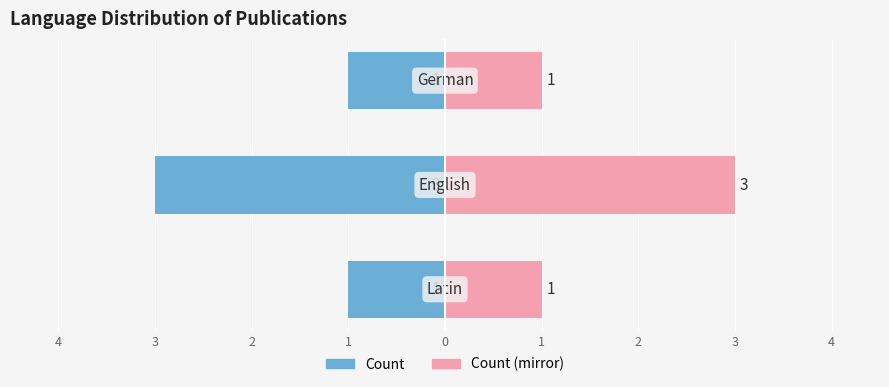

What is the value of the Count bar at the 3rd from the left?

-1